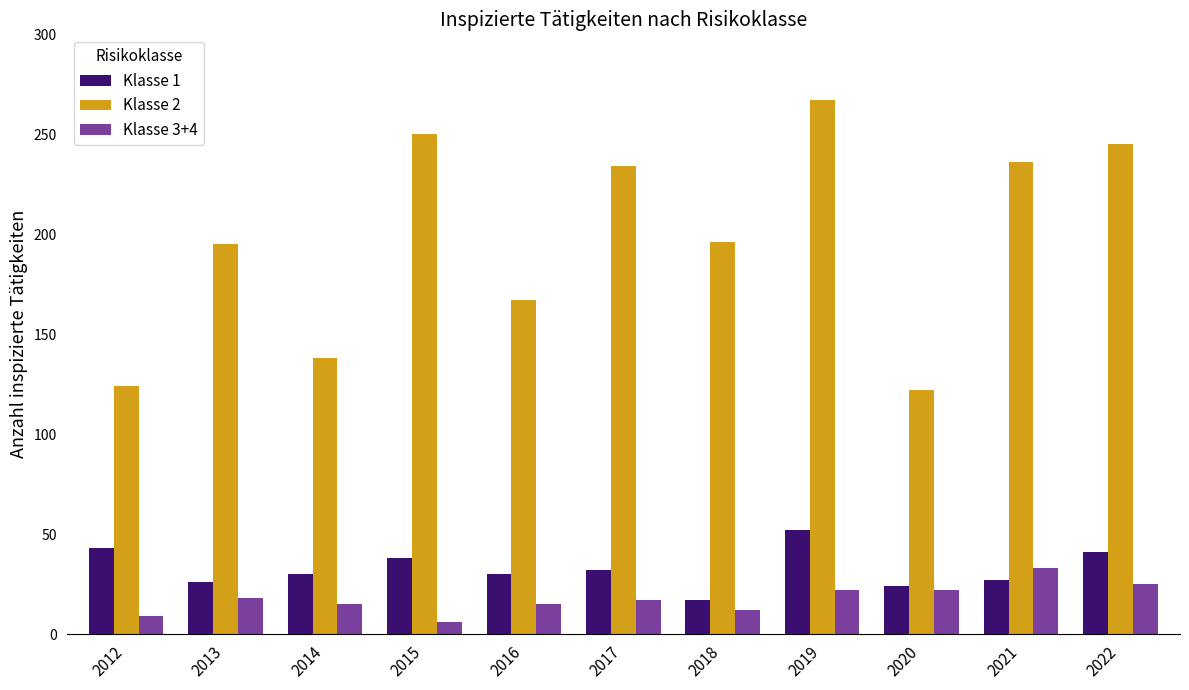

What is the approximate value of Klasse 1 at 2018, to the nearest 10?

20